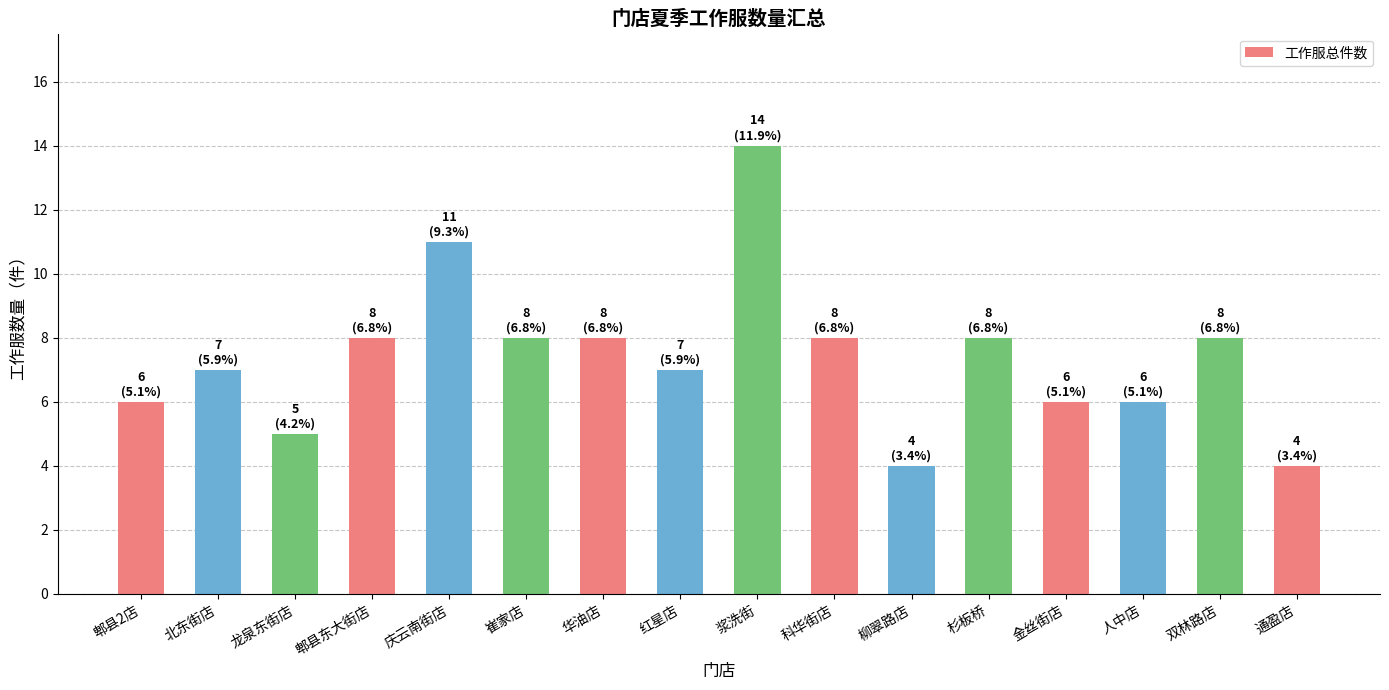

What is the difference between the second highest and minimum values?

7